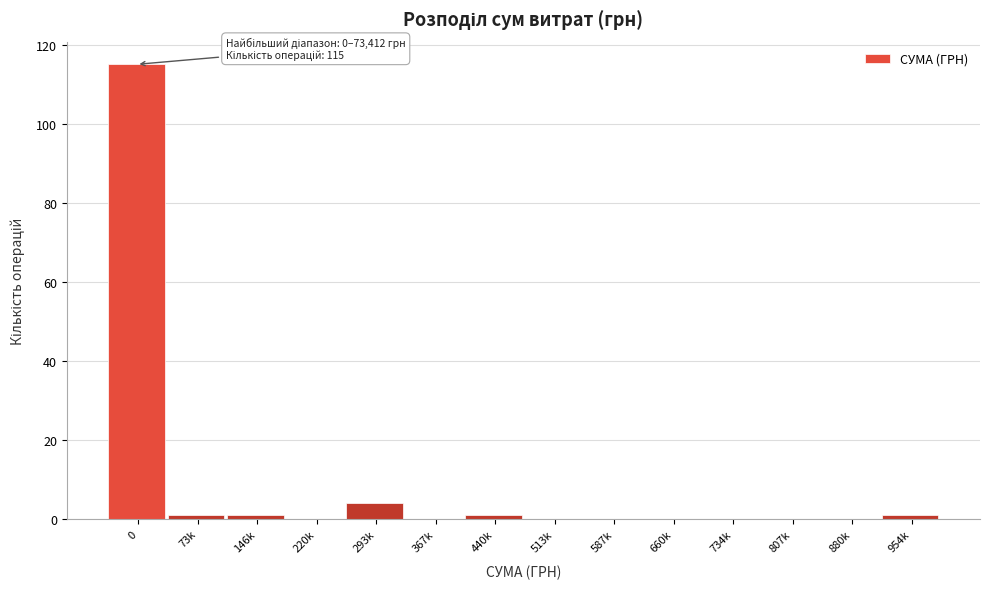

Reading right to left, list all the values displayed in this chart.

954k=1	880k=0	807k=0	734k=0	660k=0	587k=0	513k=0	440k=1	367k=0	293k=4	220k=0	146k=1	73k=1	0=115